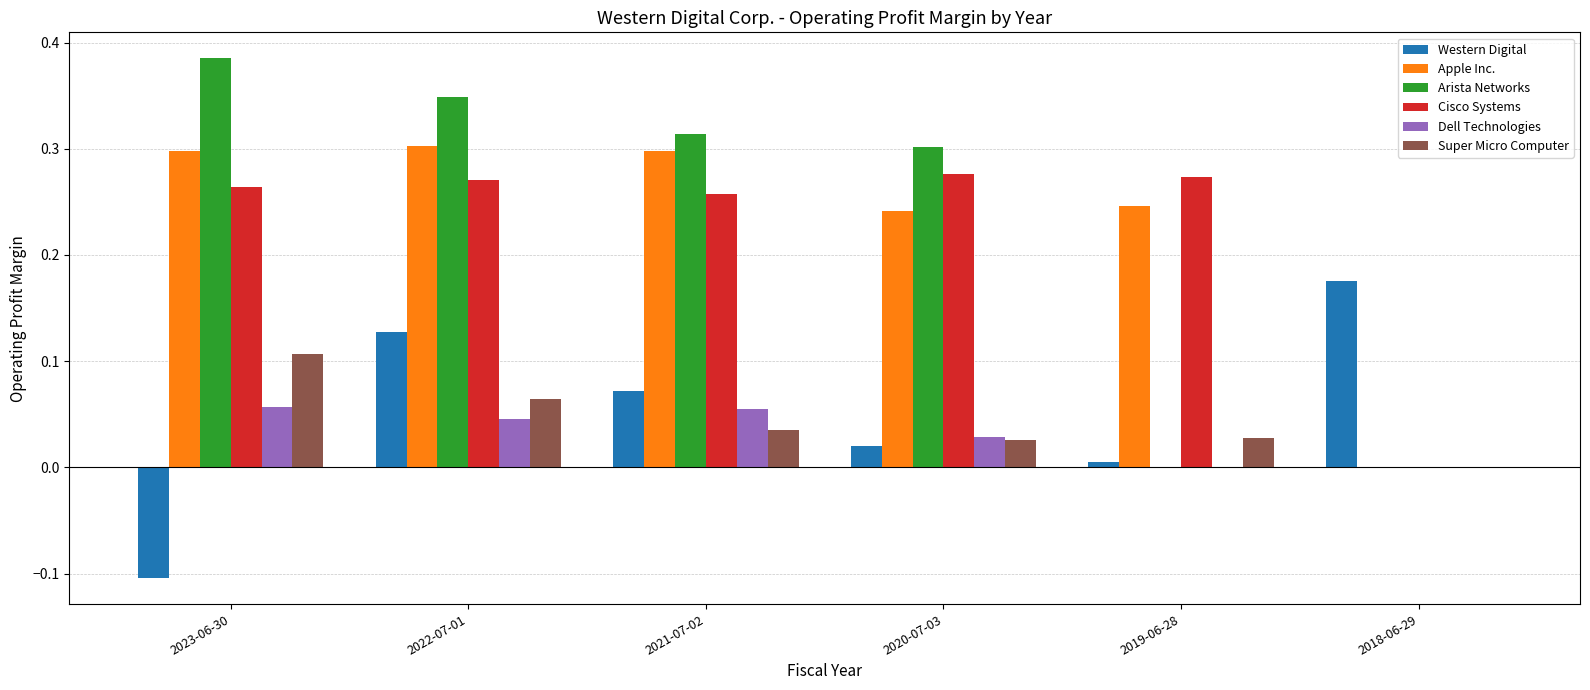

At which label does Super Micro Computer reach its peak?

2023-06-30